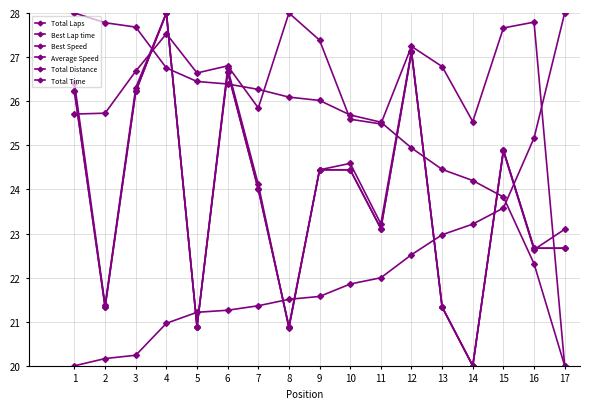

At how many categories does at least one series exceed 20?

17